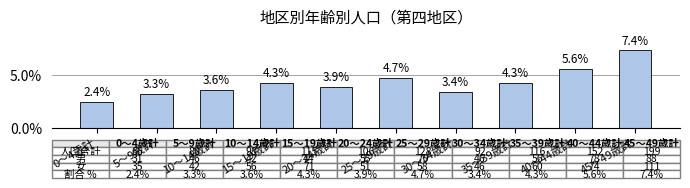

Where is the data nearest to the value 4?

20～24歳計